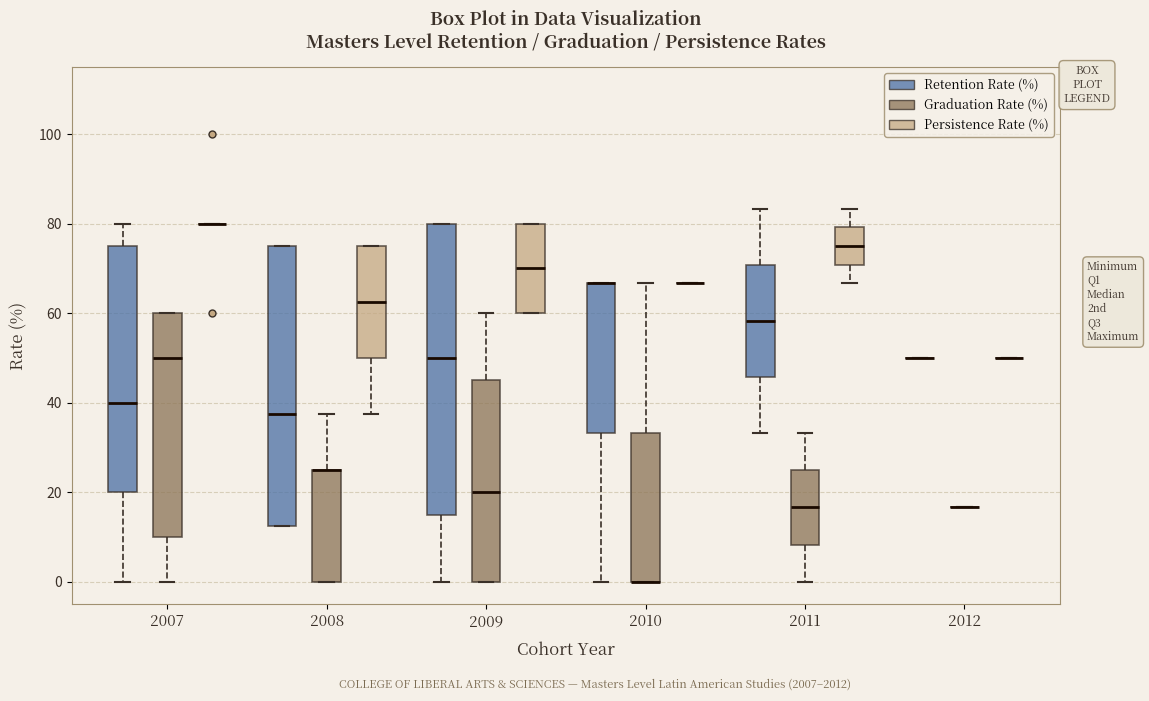

Reading left to right, transcribe this box plot: for each box, give where its median line is, the range the box spans, and where its two whiskers end, as read against the y-axis. The values are not printed on the chart, so give them approximately, as read against the axis.

2007 (Retention Rate (%)): median 40, box 20 to 76, whiskers 0 to 80
2007 (Graduation Rate (%)): median 50, box 10 to 60, whiskers 0 to 60
2007 (Persistence Rate (%)): box collapsed to a line at 80, whiskers 80 to 80
2008 (Retention Rate (%)): median 38, box 12 to 76, whiskers 12 to 76
2008 (Graduation Rate (%)): median 26 (drawn on the box's upper edge), box 0 to 26, whiskers 0 to 38
2008 (Persistence Rate (%)): median 62, box 50 to 76, whiskers 38 to 76
2009 (Retention Rate (%)): median 50, box 16 to 80, whiskers 0 to 80
2009 (Graduation Rate (%)): median 20, box 0 to 46, whiskers 0 to 60
2009 (Persistence Rate (%)): median 70, box 60 to 80, whiskers 60 to 80
2010 (Retention Rate (%)): median 66 (drawn on the box's upper edge), box 34 to 66, whiskers 0 to 66
2010 (Graduation Rate (%)): median 0 (drawn on the box's lower edge), box 0 to 34, whiskers 0 to 66
2010 (Persistence Rate (%)): box collapsed to a line at 66, whiskers 66 to 66
2011 (Retention Rate (%)): median 58, box 46 to 70, whiskers 34 to 84
2011 (Graduation Rate (%)): median 16, box 8 to 24, whiskers 0 to 34
2011 (Persistence Rate (%)): median 76, box 70 to 80, whiskers 66 to 84
2012 (Retention Rate (%)): box collapsed to a line at 50, whiskers 50 to 50
2012 (Graduation Rate (%)): box collapsed to a line at 16, whiskers 16 to 16
2012 (Persistence Rate (%)): box collapsed to a line at 50, whiskers 50 to 50